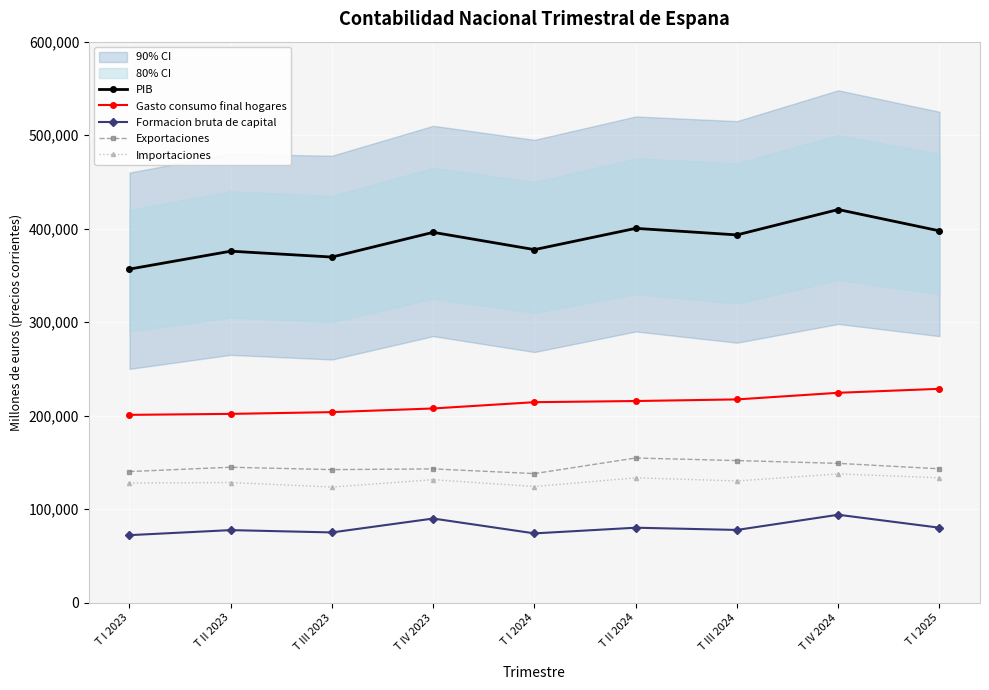

How many values in the Formacion bruta de capital series are below 77730?

4